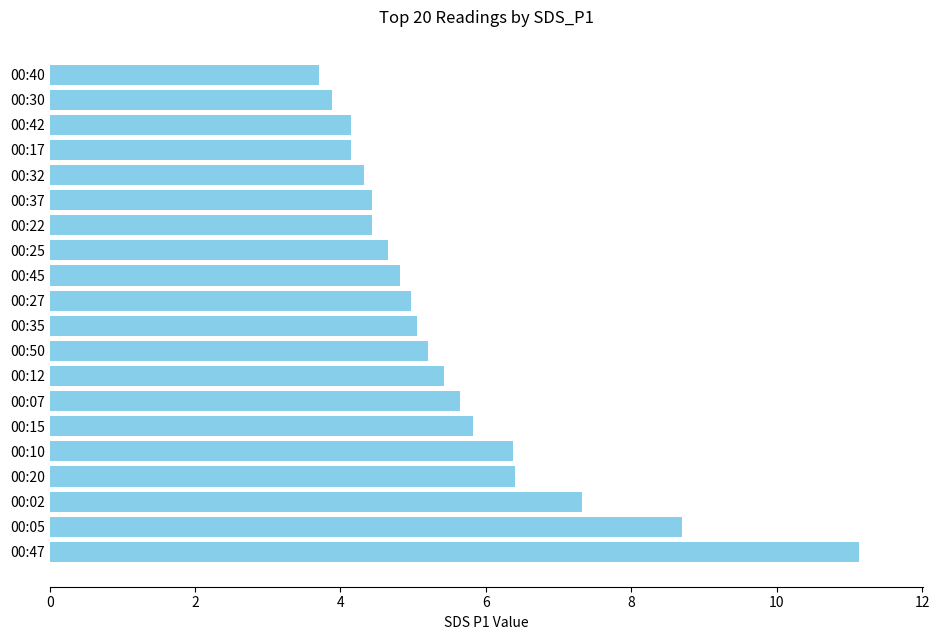

What is the difference between the second highest and minimum values?

5.0